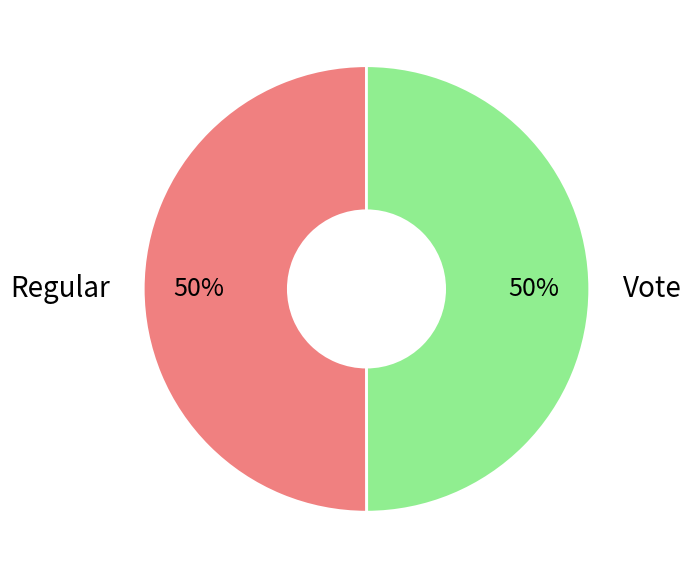

To the nearest percent, what portion does Vote represent?

50%